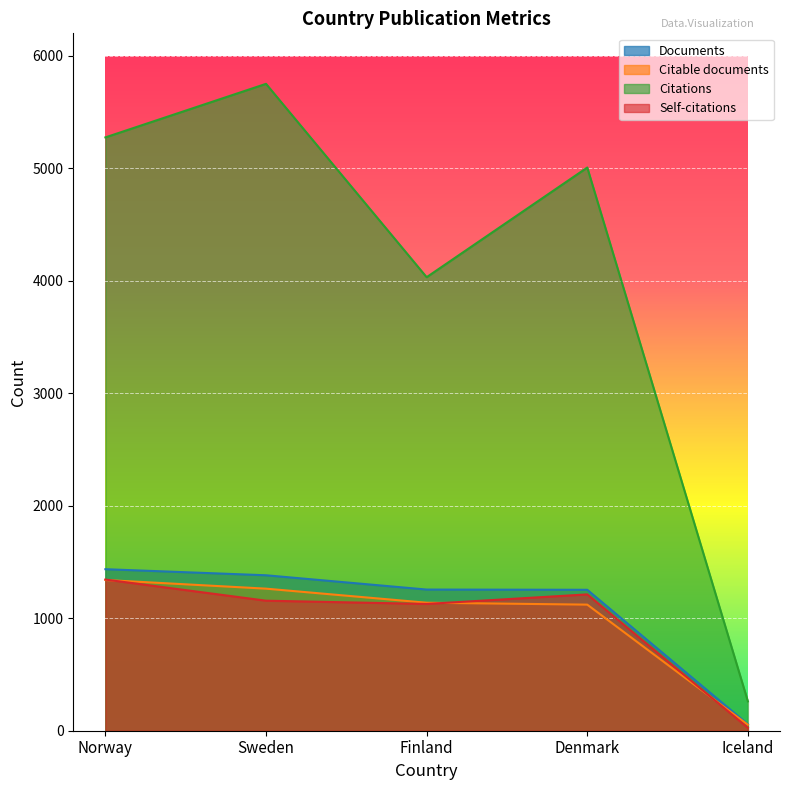

What is the value of the Citations point at the 5th from the left?

261